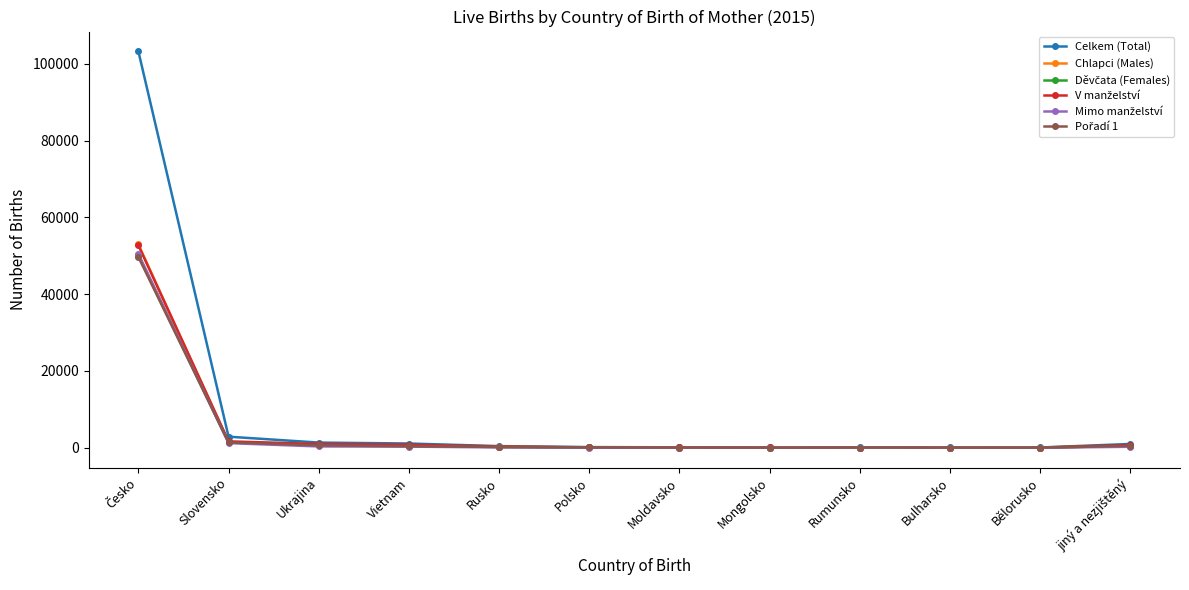

What is the difference between the highest and lowest values at Ukrajina?

1006